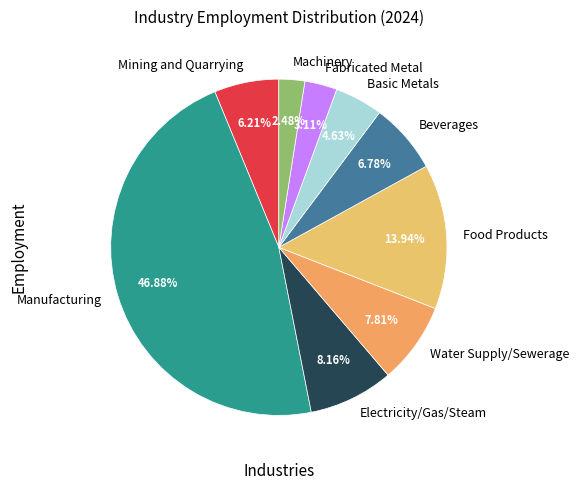

Count the number of slices in the pie.

9